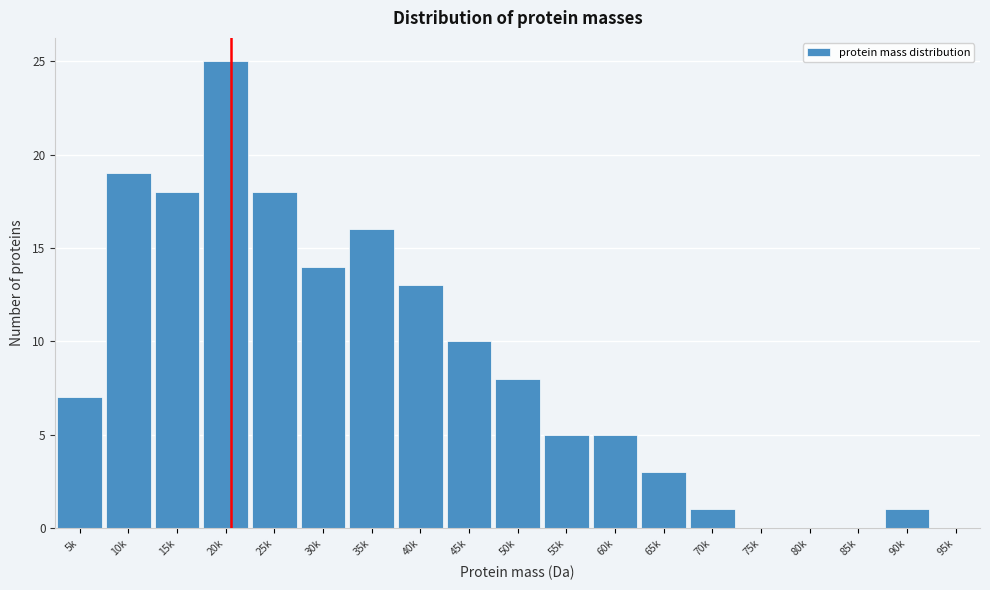

Reading left to right, list all the values displayed in this chart.

5k=7	10k=19	15k=18	20k=25	25k=18	30k=14	35k=16	40k=13	45k=10	50k=8	55k=5	60k=5	65k=3	70k=1	75k=0	80k=0	85k=0	90k=1	95k=0